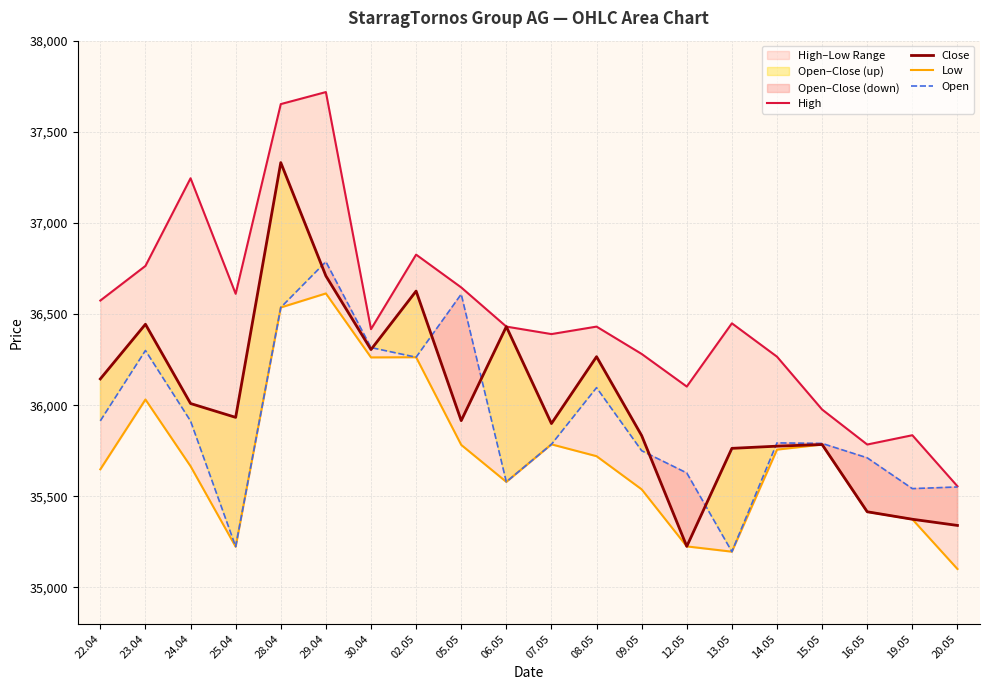

Where does the Low series first go above 35720?

23.04